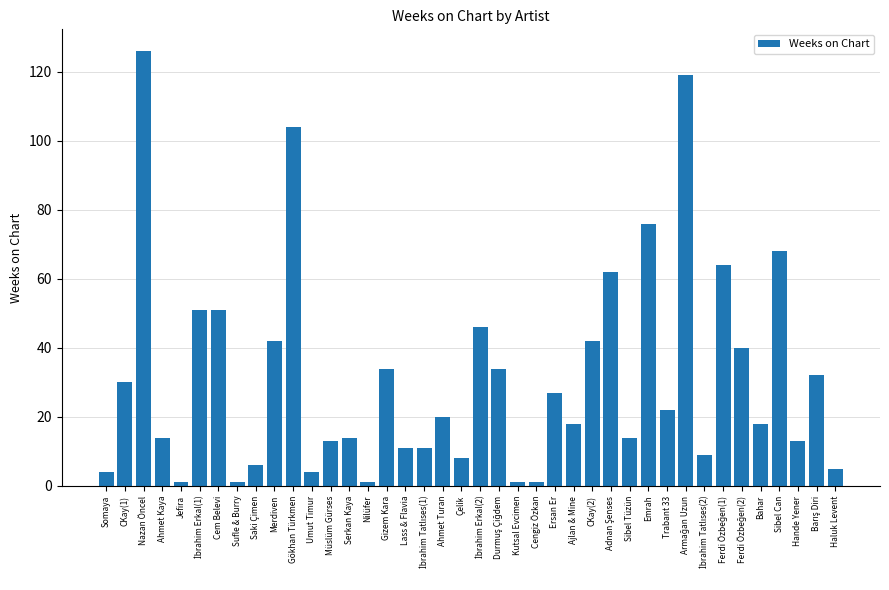

Is it true that the value at Sibel Tüzün is 8?

False